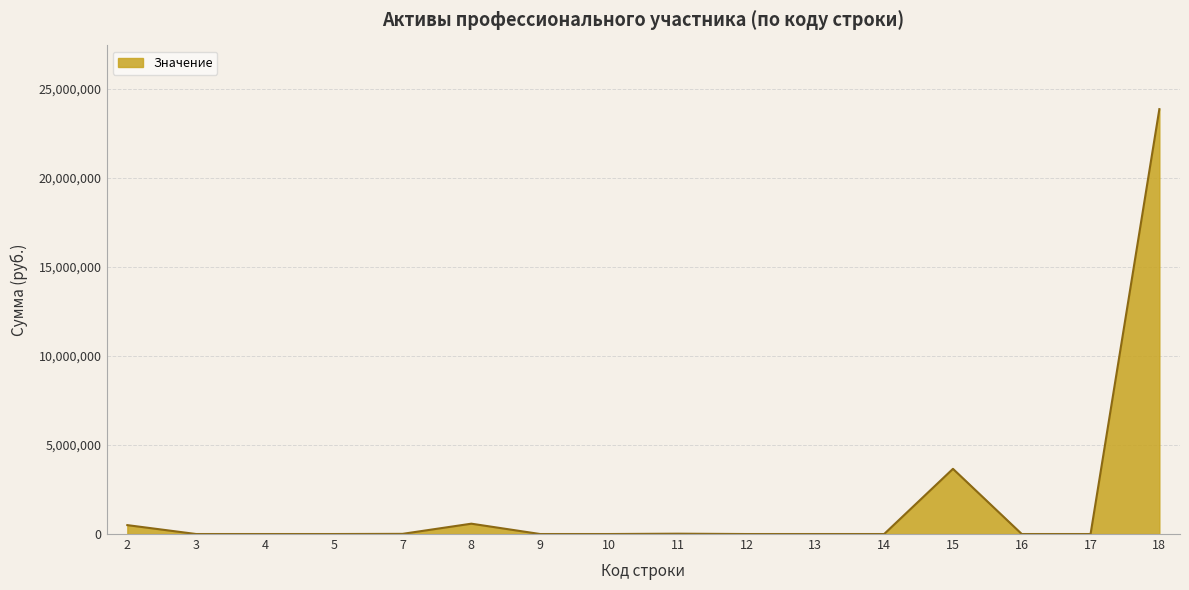

How many lines are shown in the chart?

1